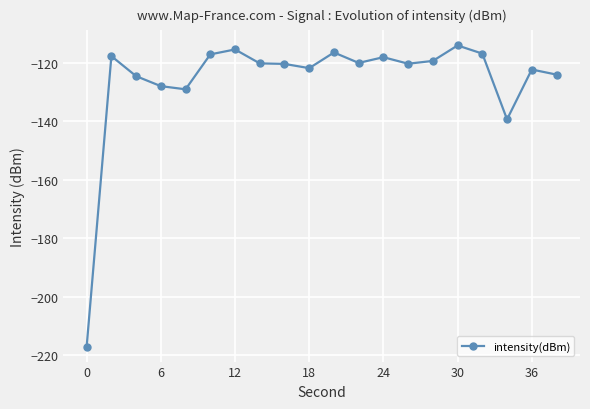

What is the minimum value shown in the chart?

-217.1